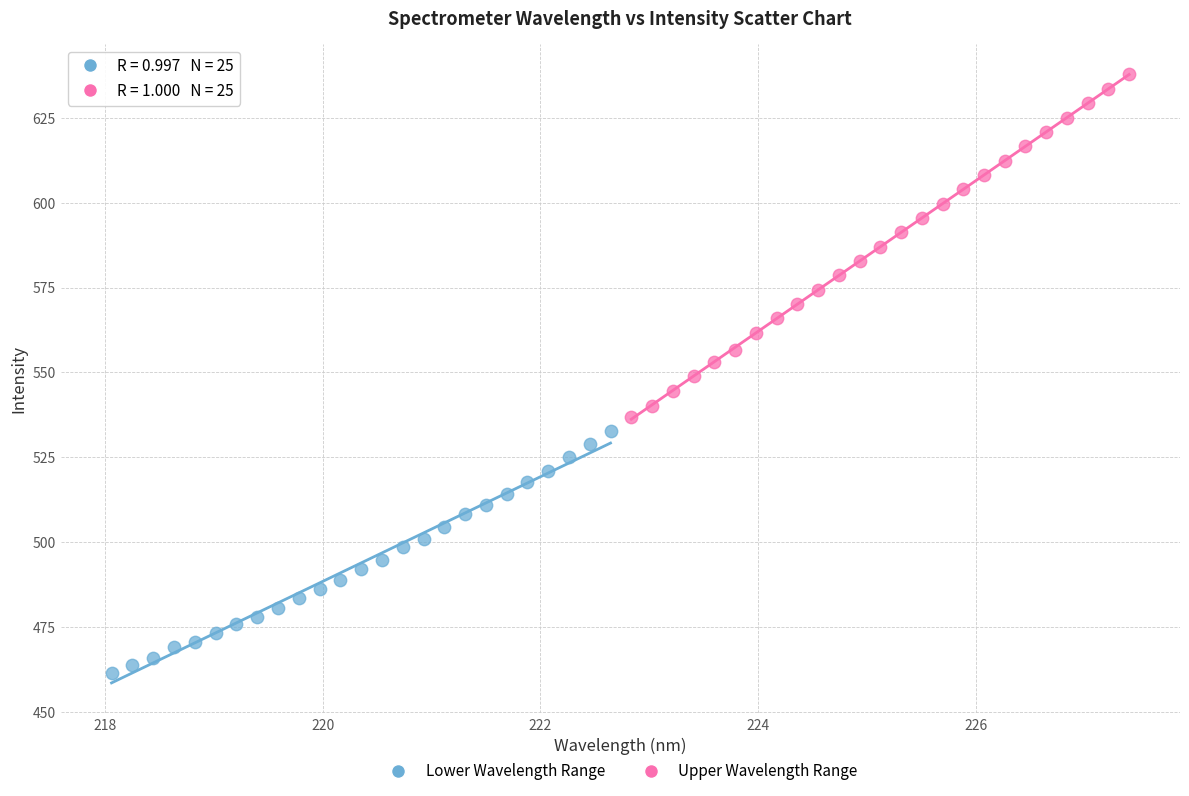

Which series has the widest spread of Y values?

Upper Wavelength Range